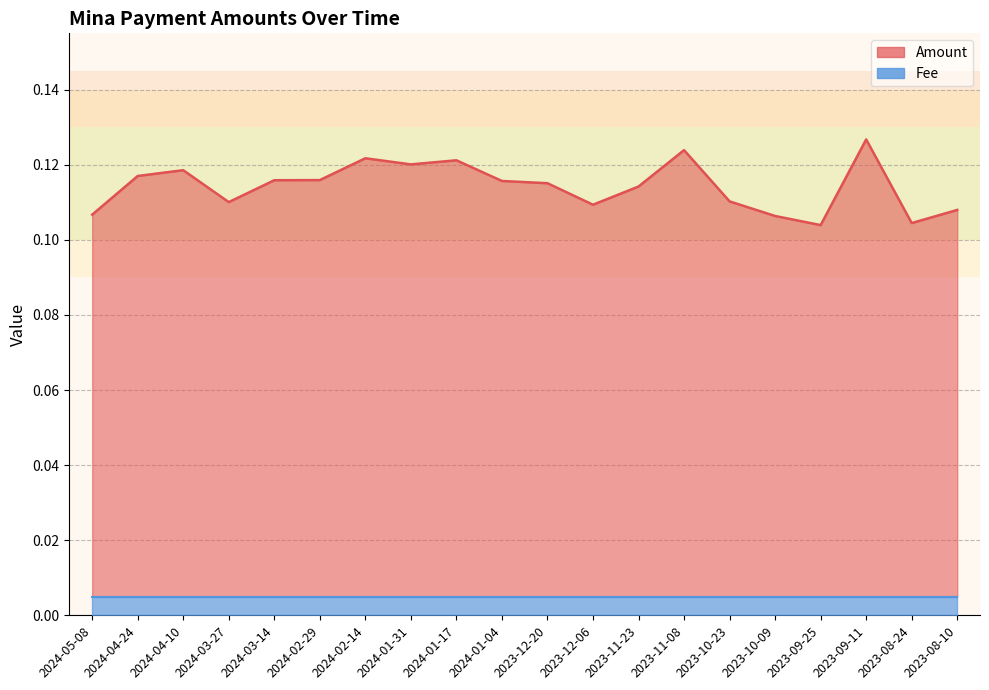

What is the minimum value shown in the chart?

0.1